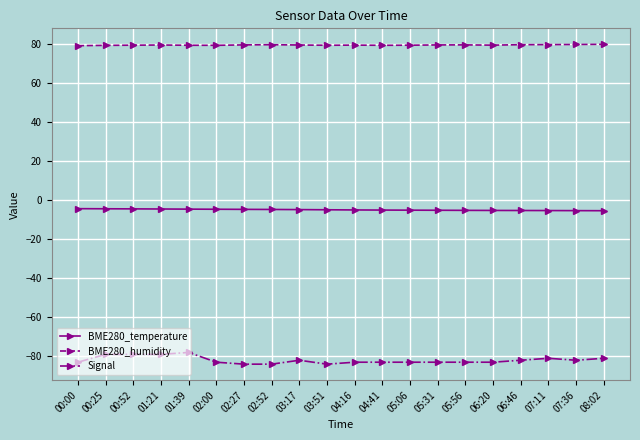

Rank the series by their maximum value, from highest to lowest.

BME280_humidity, BME280_temperature, Signal